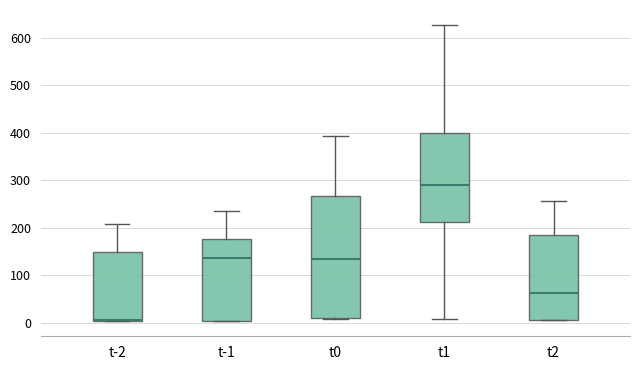

Where does the median line of the box for t2 sit on the y-axis? The values are not printed on the chart, so give them approximately, as read against the axis.

60